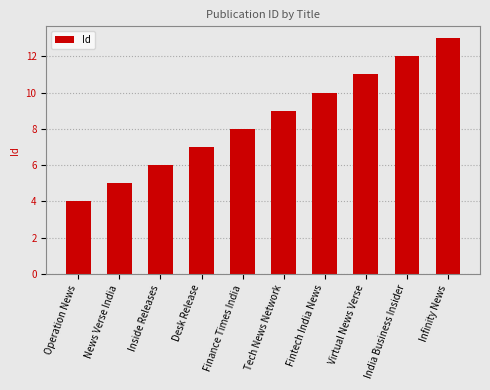

What position from the right is News Verse India?

9